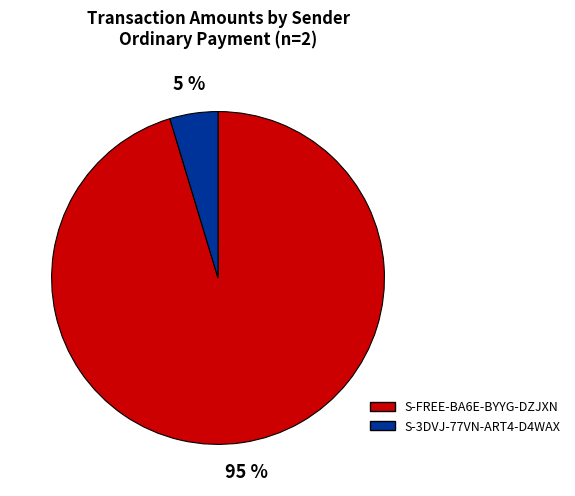

Combined, do S-FREE-BA6E-BYYG-DZJXN and S-3DVJ-77VN-ART4-D4WAX account for over 50%?

Yes